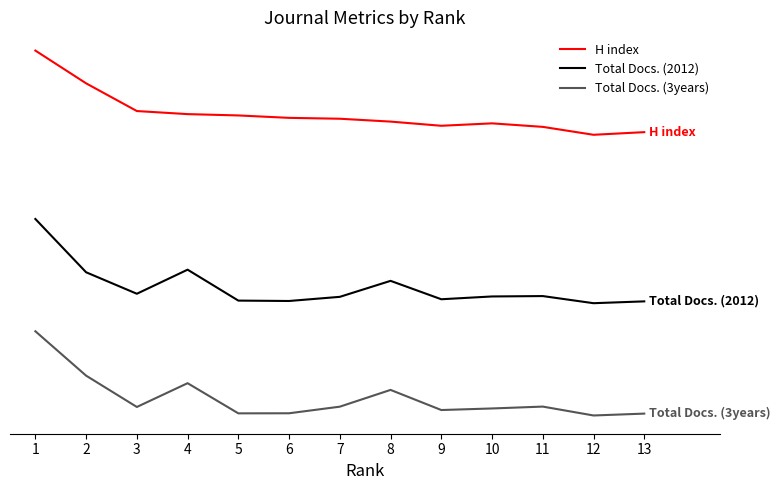

Does the chart have visible grid lines?

No